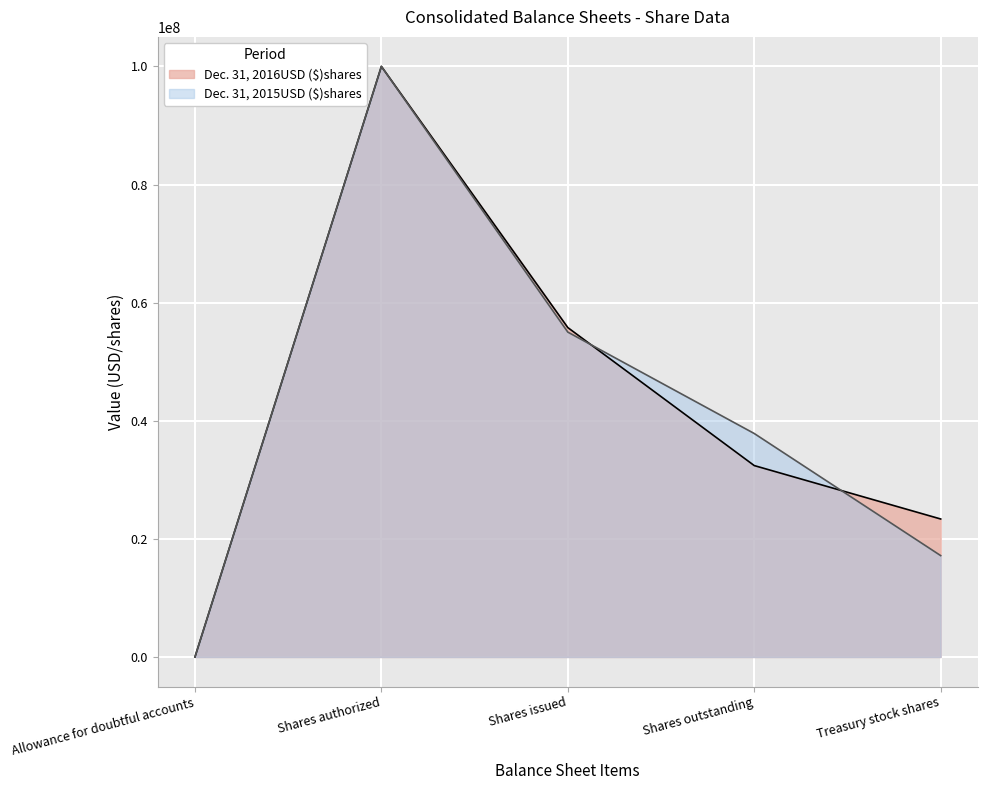

How many data points in Dec. 31, 2016USD ($)shares are less than 32411296?

2